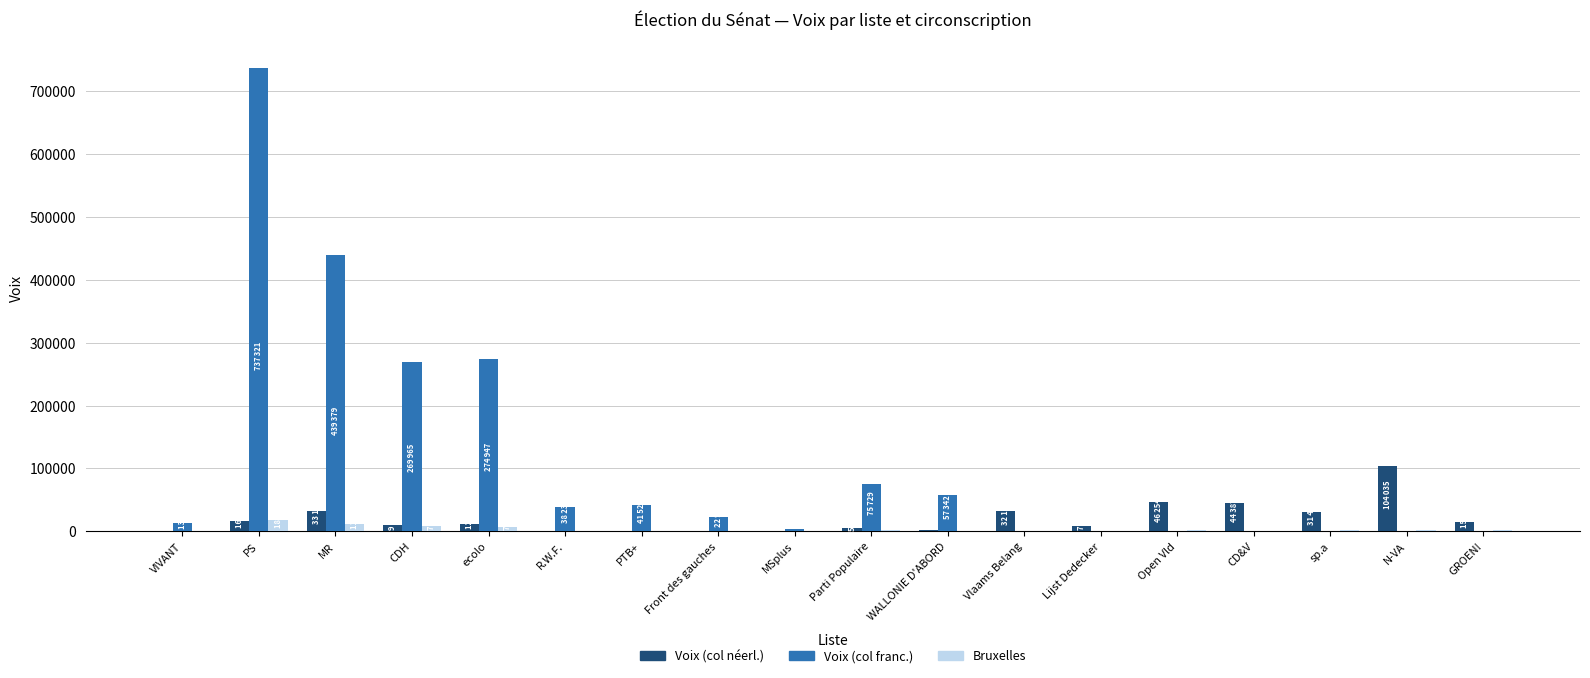

What is the sum of all Bruxelles values?

59367